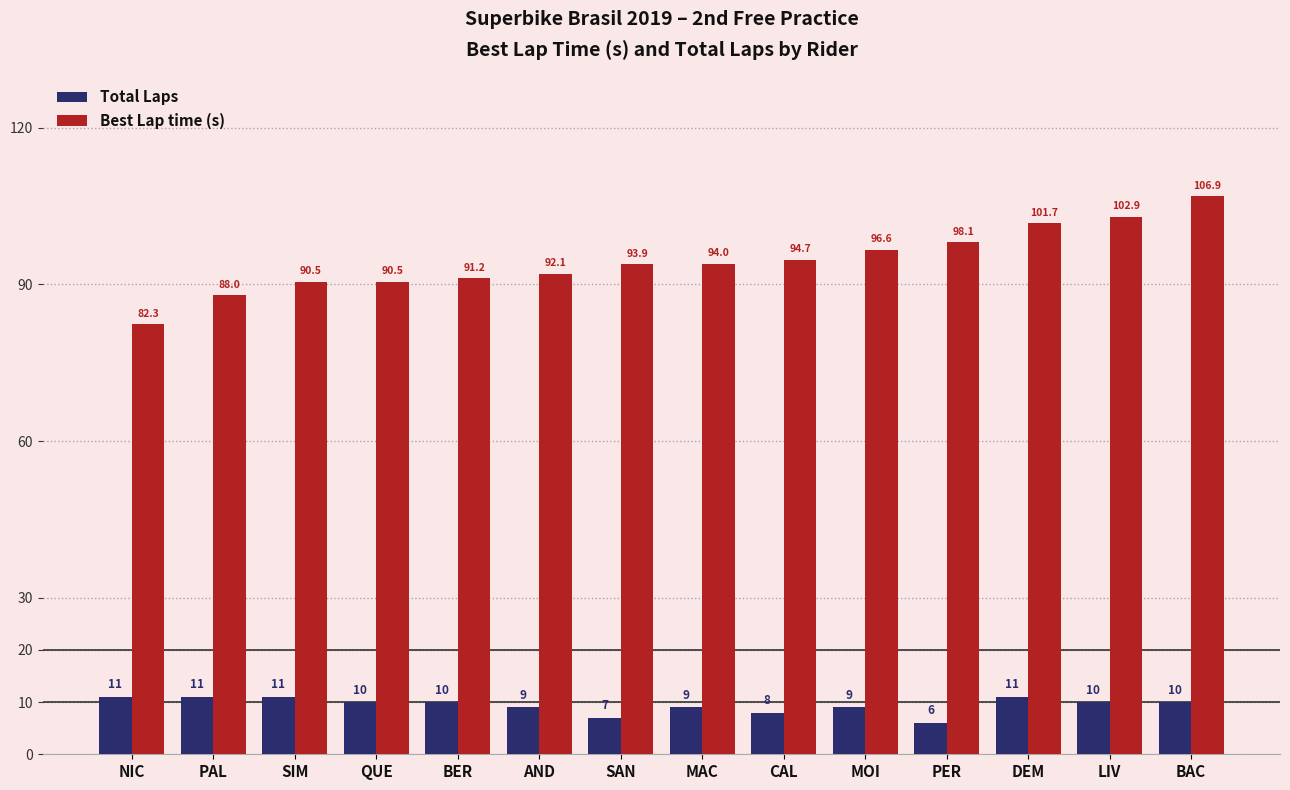

Reading right to left, what are all the values shown in this chart?

Total Laps: BAC=10.0	LIV=10.0	DEM=11.0	PER=6.0	MOI=9.0	CAL=8.0	MAC=9.0	SAN=7.0	AND=9.0	BER=10.0	QUE=10.0	SIM=11.0	PAL=11.0	NIC=11.0
Best Lap time (s): BAC=106.9	LIV=102.9	DEM=101.7	PER=98.1	MOI=96.6	CAL=94.7	MAC=94.0	SAN=93.9	AND=92.1	BER=91.2	QUE=90.5	SIM=90.5	PAL=88.0	NIC=82.3